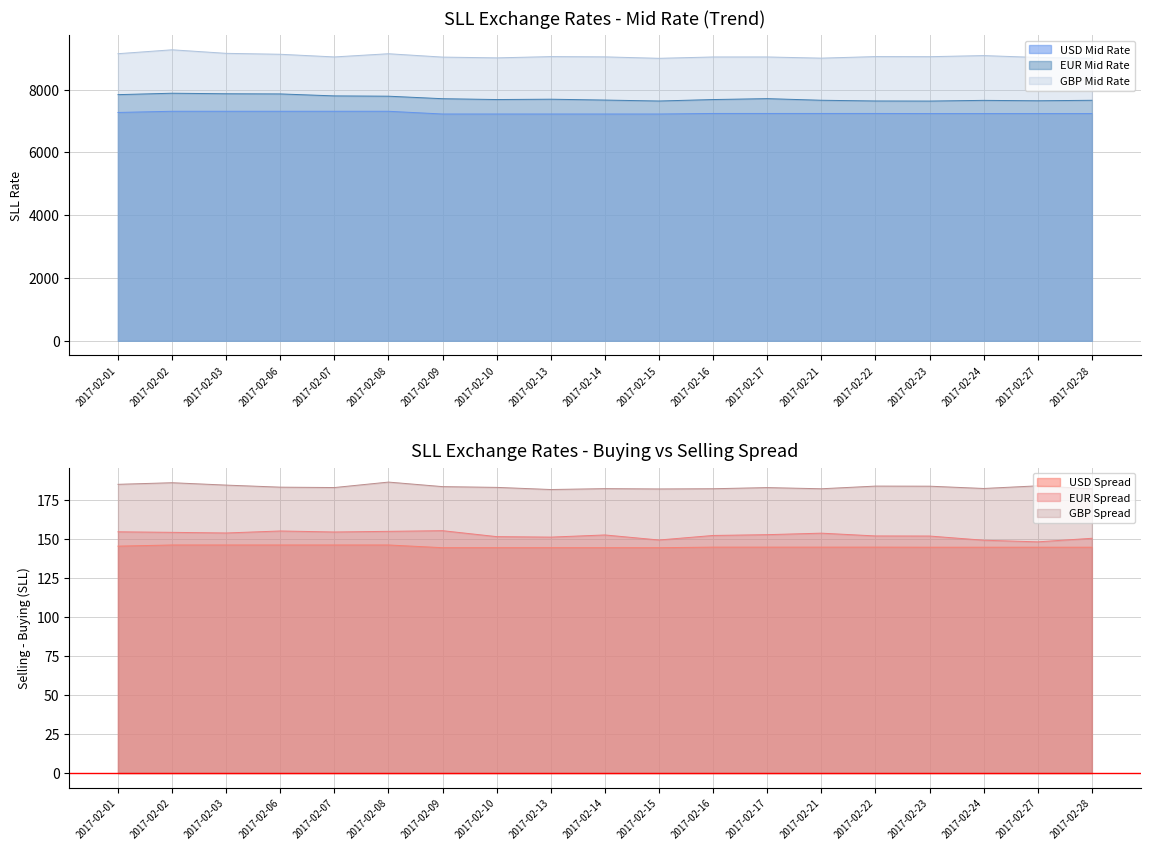

How many data points does each series have?

19